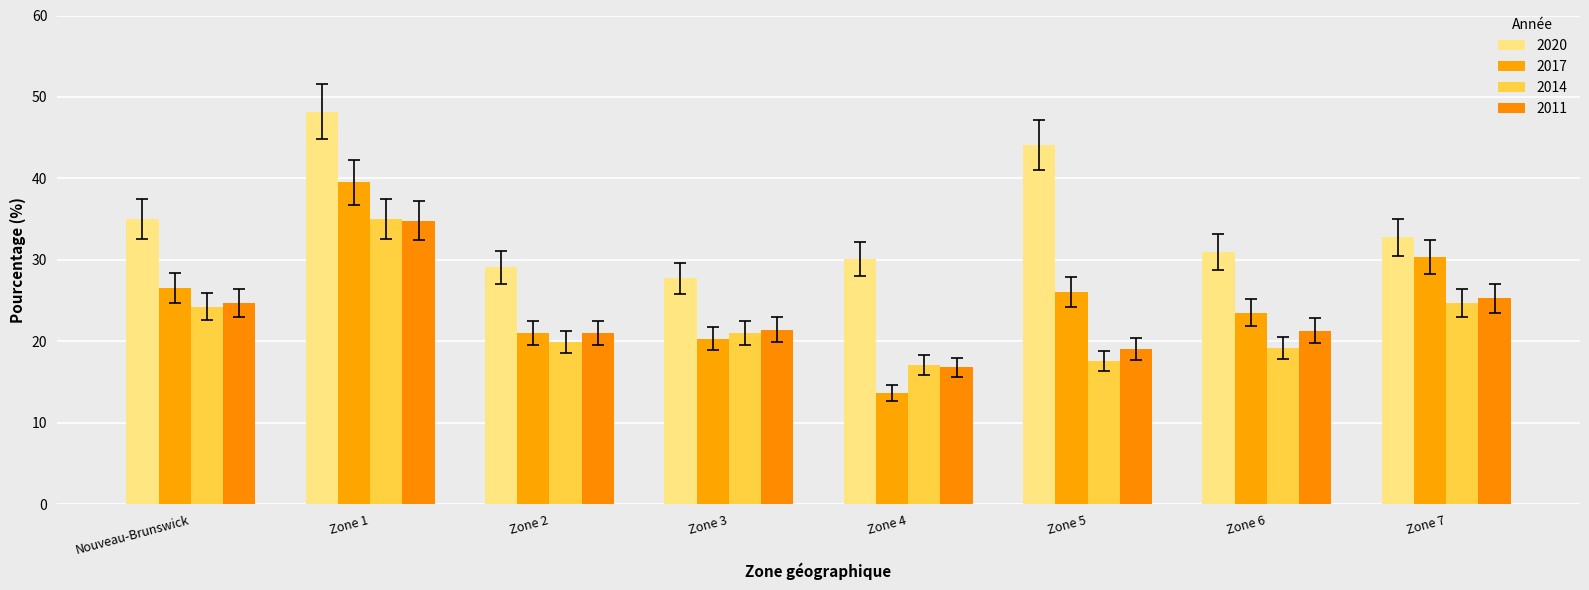

Count the number of categories in the chart.

8